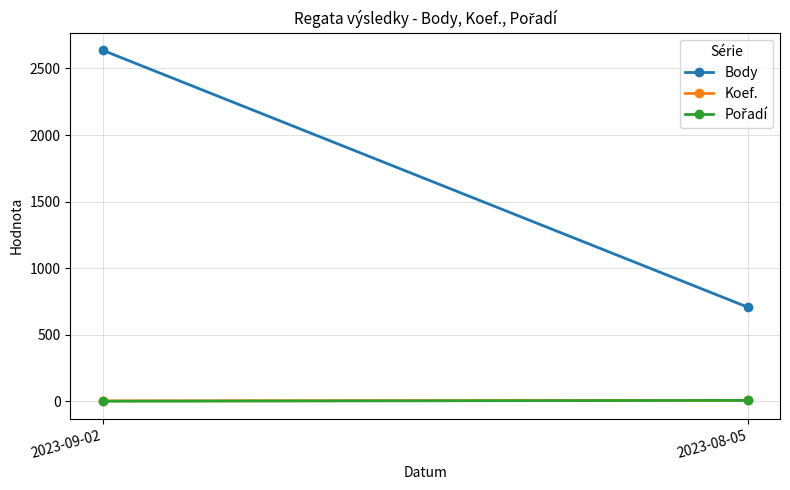

Reading left to right, transcribe all the data shown in this chart.

Body: 2637	707
Koef.: 3	7
Pořadí: 1	7